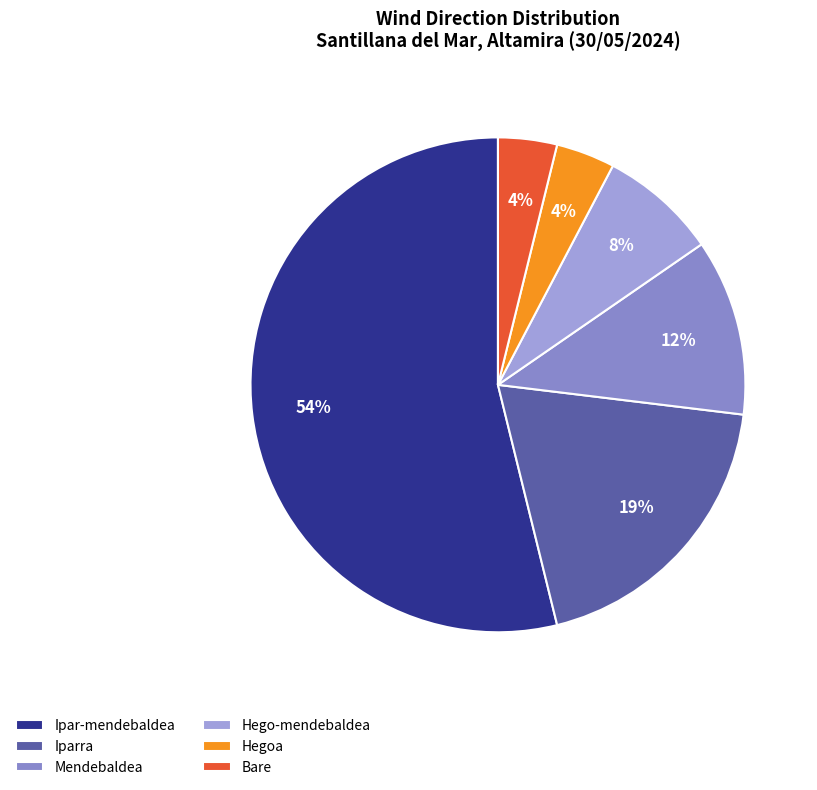

Between Ipar-mendebaldea and Bare, which is larger?

Ipar-mendebaldea